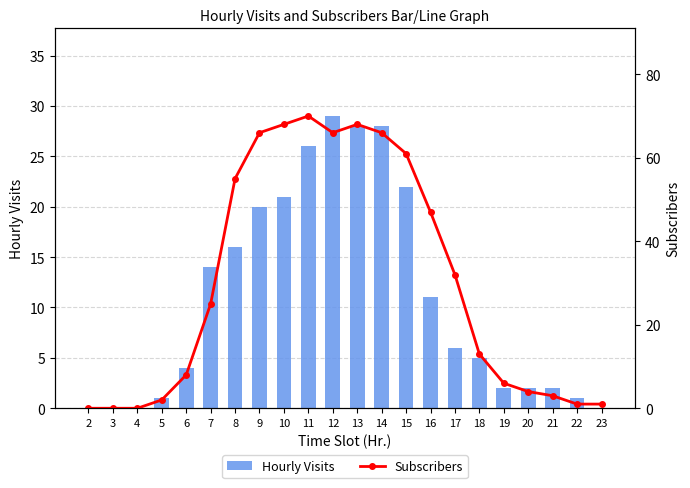

Reading left to right, extract all data points from this chart.

Hourly Visits: 2=0	3=0	4=0	5=1	6=4	7=14	8=16	9=20	10=21	11=26	12=29	13=28	14=28	15=22	16=11	17=6	18=5	19=2	20=2	21=2	22=1	23=0
Subscribers: 2=0	3=0	4=0	5=2	6=8	7=25	8=55	9=66	10=68	11=70	12=66	13=68	14=66	15=61	16=47	17=32	18=13	19=6	20=4	21=3	22=1	23=1